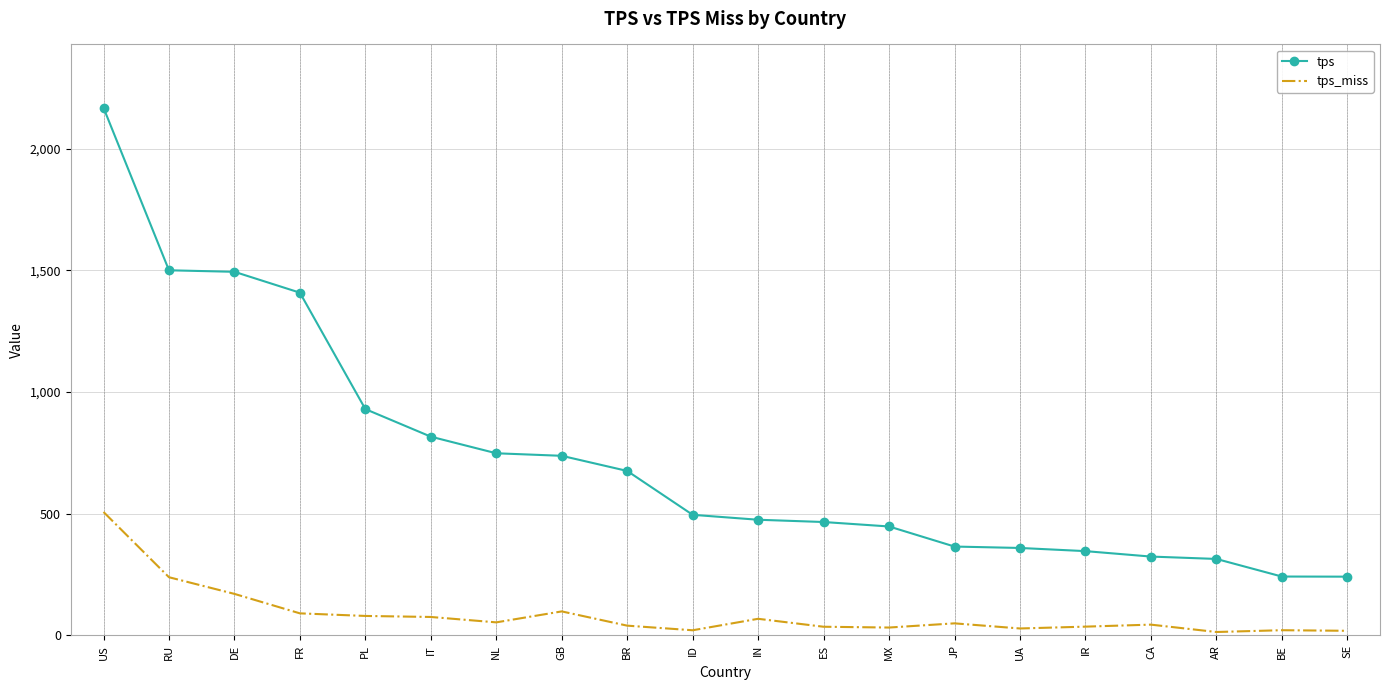

List the series in order of their peak value, highest first.

tps, tps_miss